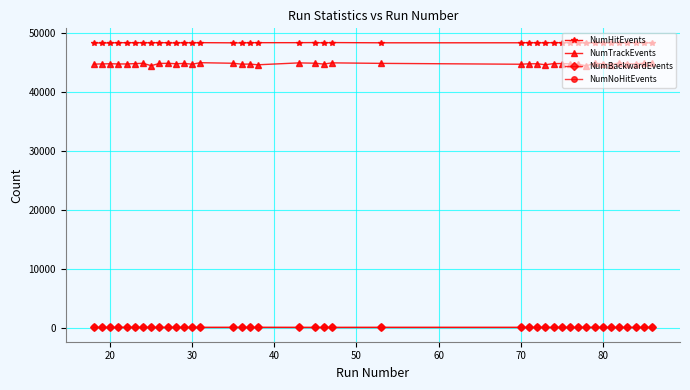

How many series are shown in this chart?

4